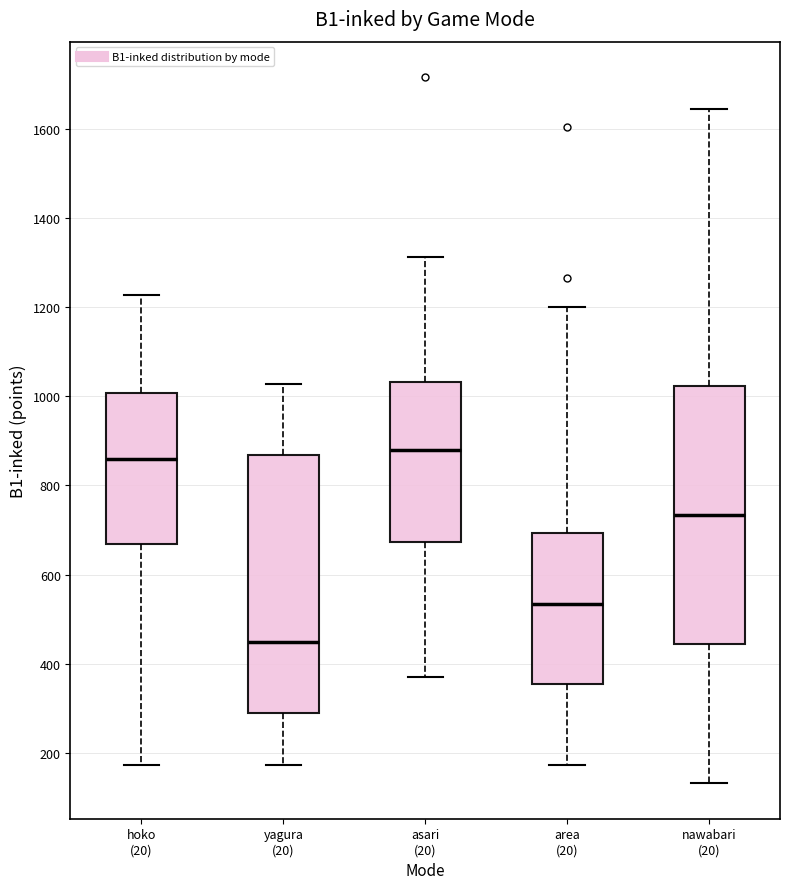

Reading left to right, transcribe this box plot: for each box, give where its median line is, the range the box spans, and where its two whiskers end, as read against the y-axis. The values are not printed on the chart, so give them approximately, as read against the axis.

hoko (20): median 860, box 660 to 1000, whiskers 180 to 1220
yagura (20): median 440, box 280 to 860, whiskers 180 to 1020
asari (20): median 880, box 680 to 1040, whiskers 360 to 1320
area (20): median 540, box 360 to 700, whiskers 180 to 1200
nawabari (20): median 740, box 440 to 1020, whiskers 140 to 1640